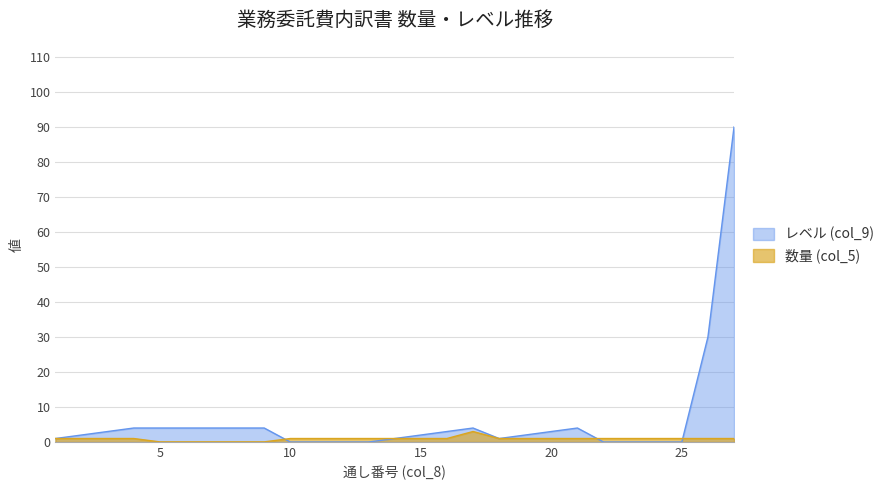

Where is the first local maximum for 数量 (col_5)?

17